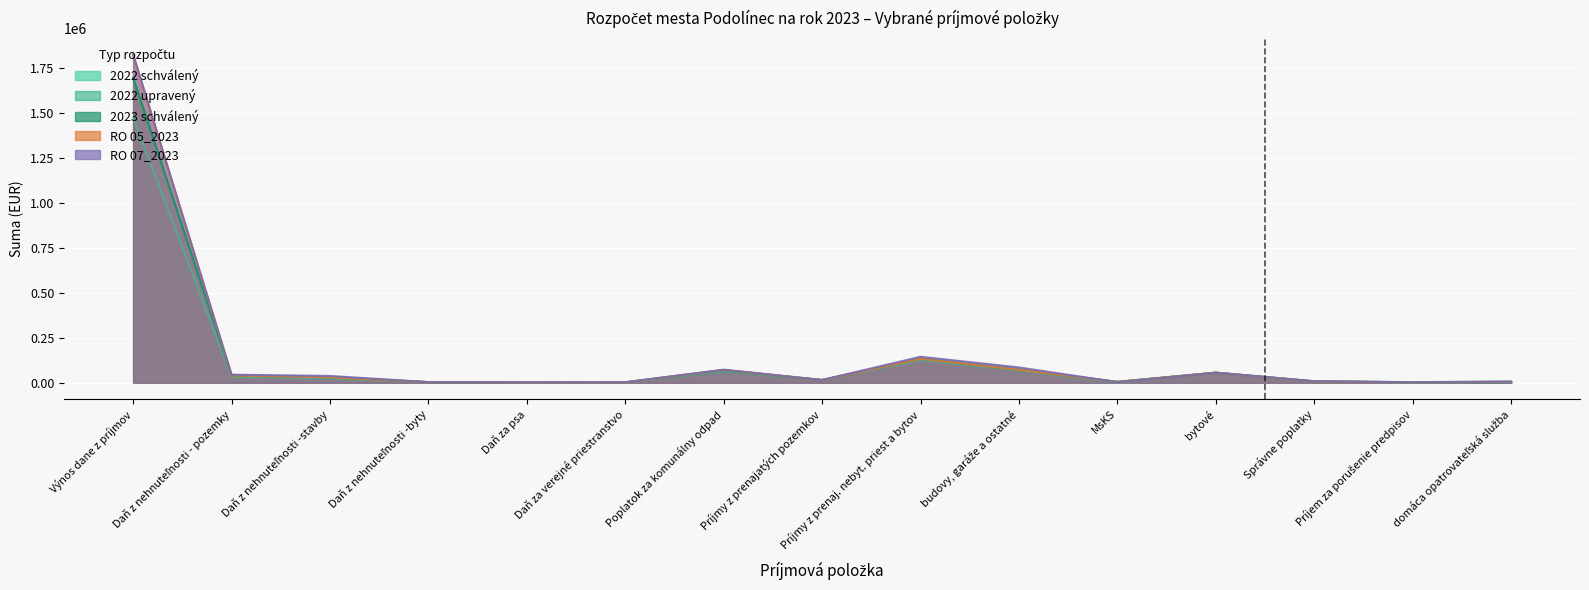

Which has a higher value, Správne poplatky or Daň za psa?

Správne poplatky